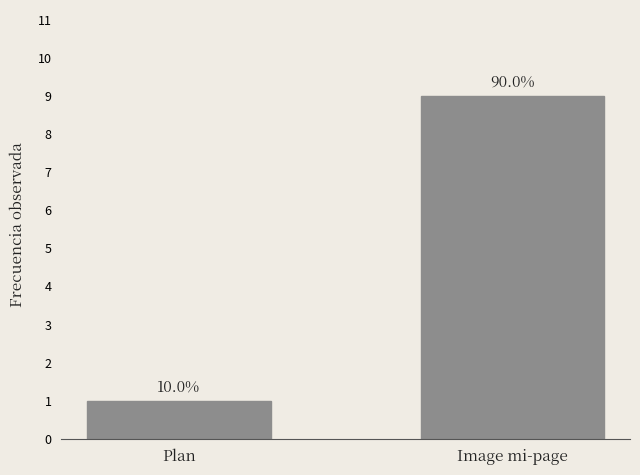

What is the change in value from Plan to Image mi-page?

+8